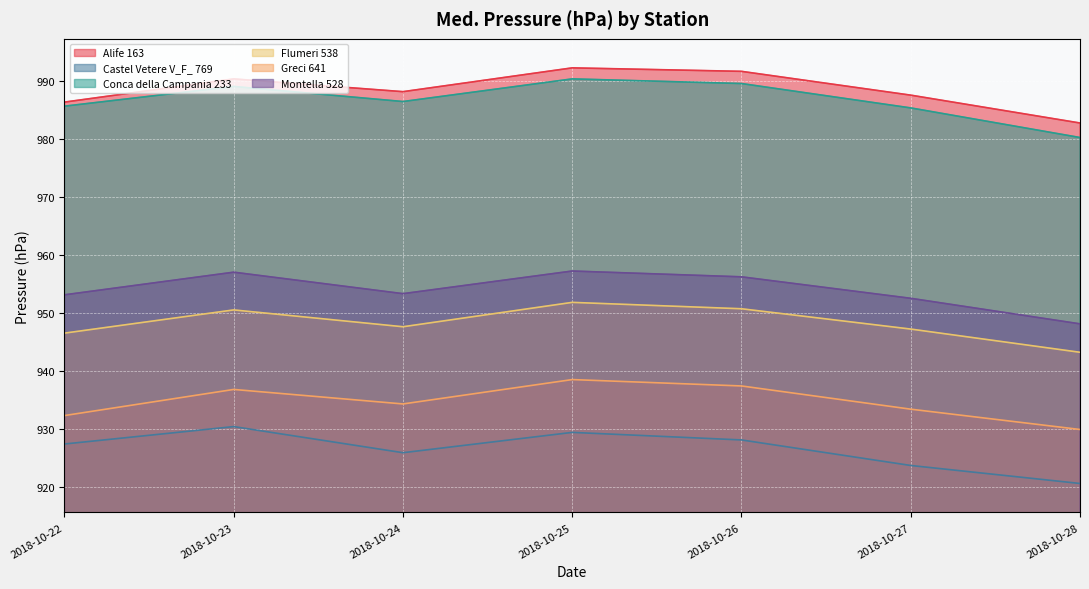

What is the sum of the Castel Vetere V_F_ 769 values at 2018-10-25 and 2018-10-28?

1850.0